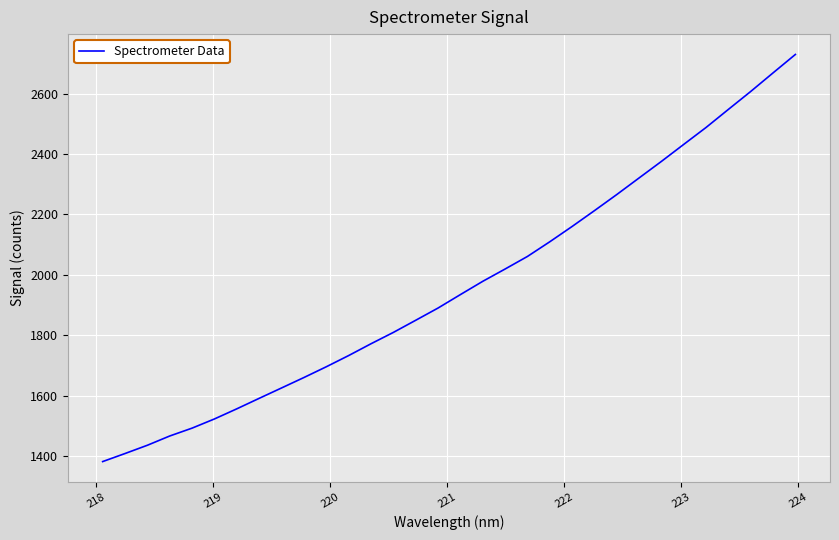

What is the smallest value displayed?

1381.2